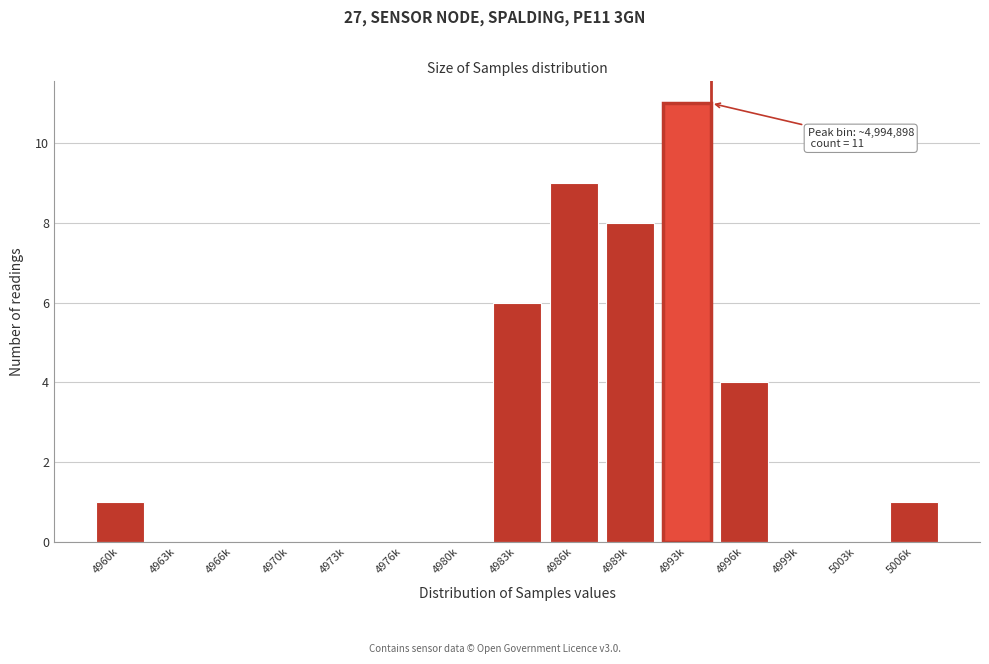

Reading left to right, what are all the values shown in this chart?

4960k=1	4963k=0	4966k=0	4970k=0	4973k=0	4976k=0	4980k=0	4983k=6	4986k=9	4989k=8	4993k=11	4996k=4	4999k=0	5003k=0	5006k=1